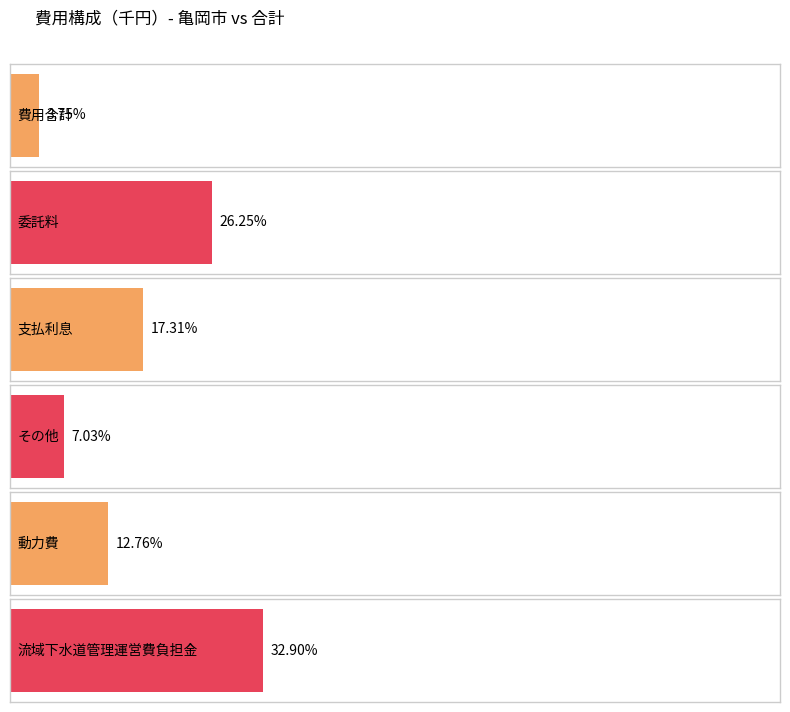

How many values in the 亀岡市 series exceed 215911?

2